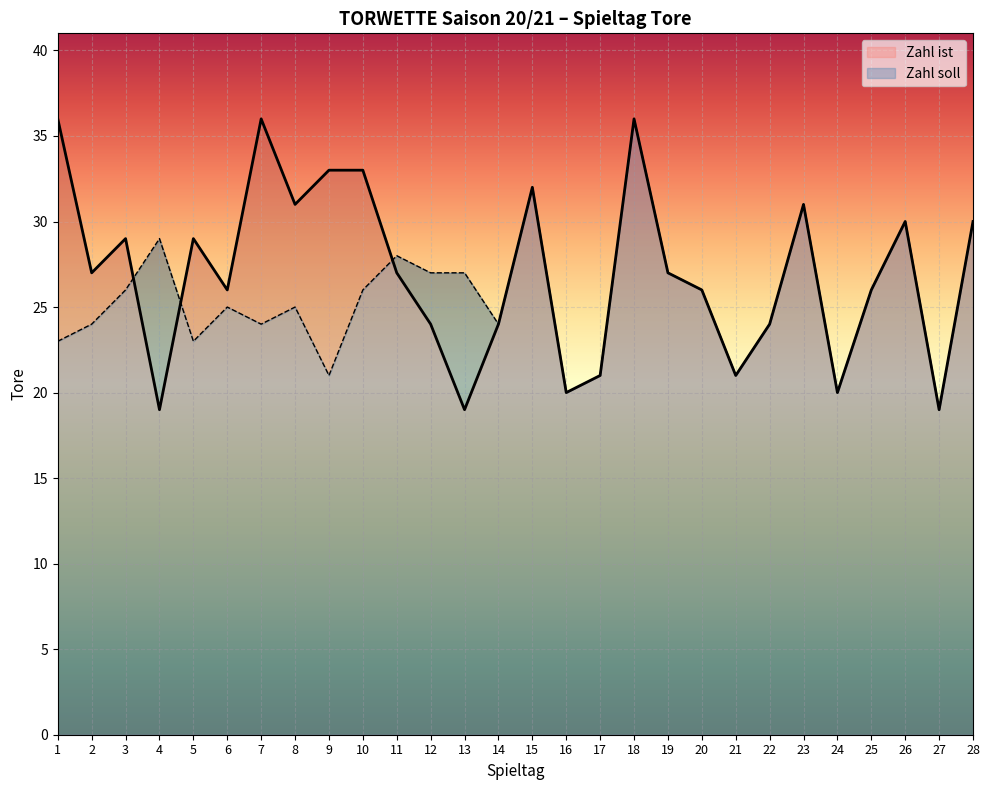

At which label is Zahl ist closest to 27?

2